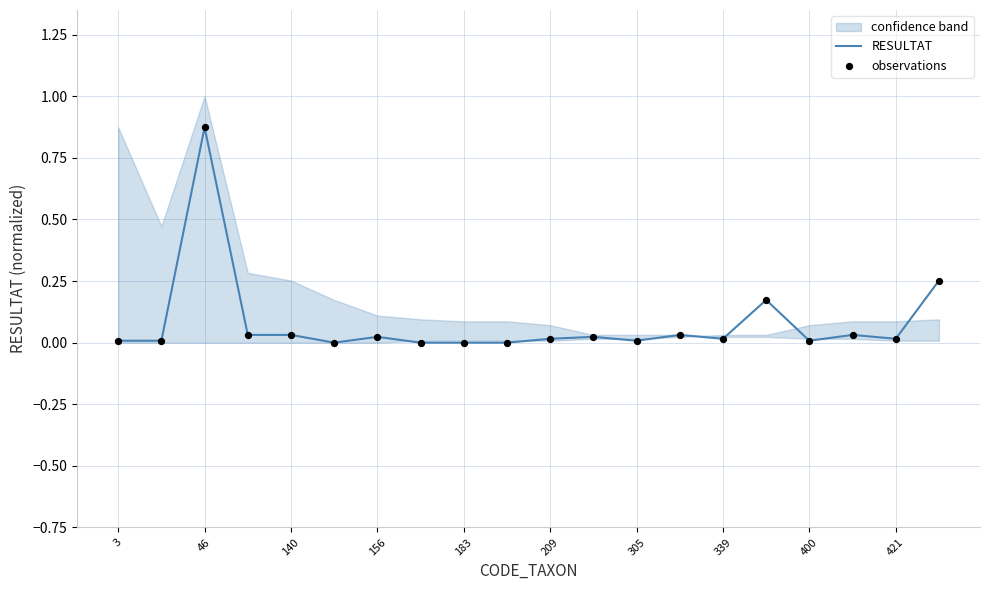

Which series has the widest spread of Y values?

RESULTAT